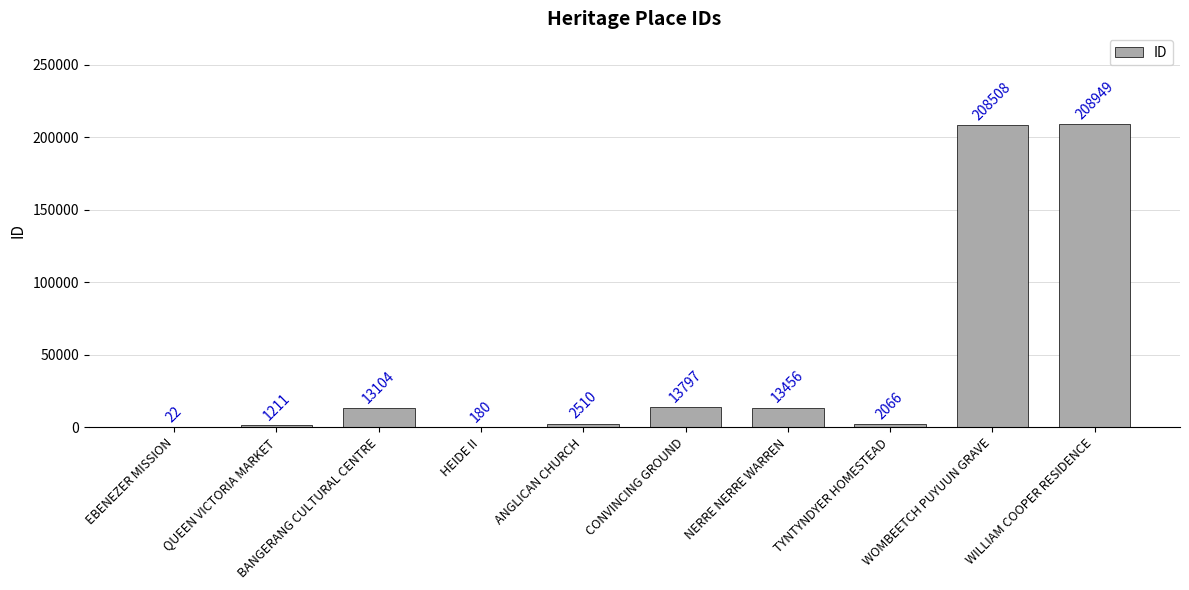

Is it true that the value at WILLIAM COOPER RESIDENCE is 208949?

True